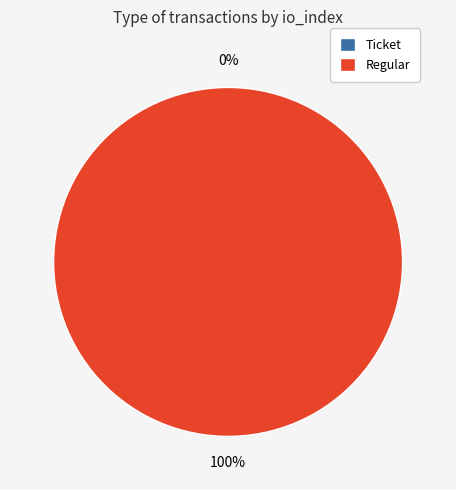

True or false: Ticket accounts for 1% of the total.

False